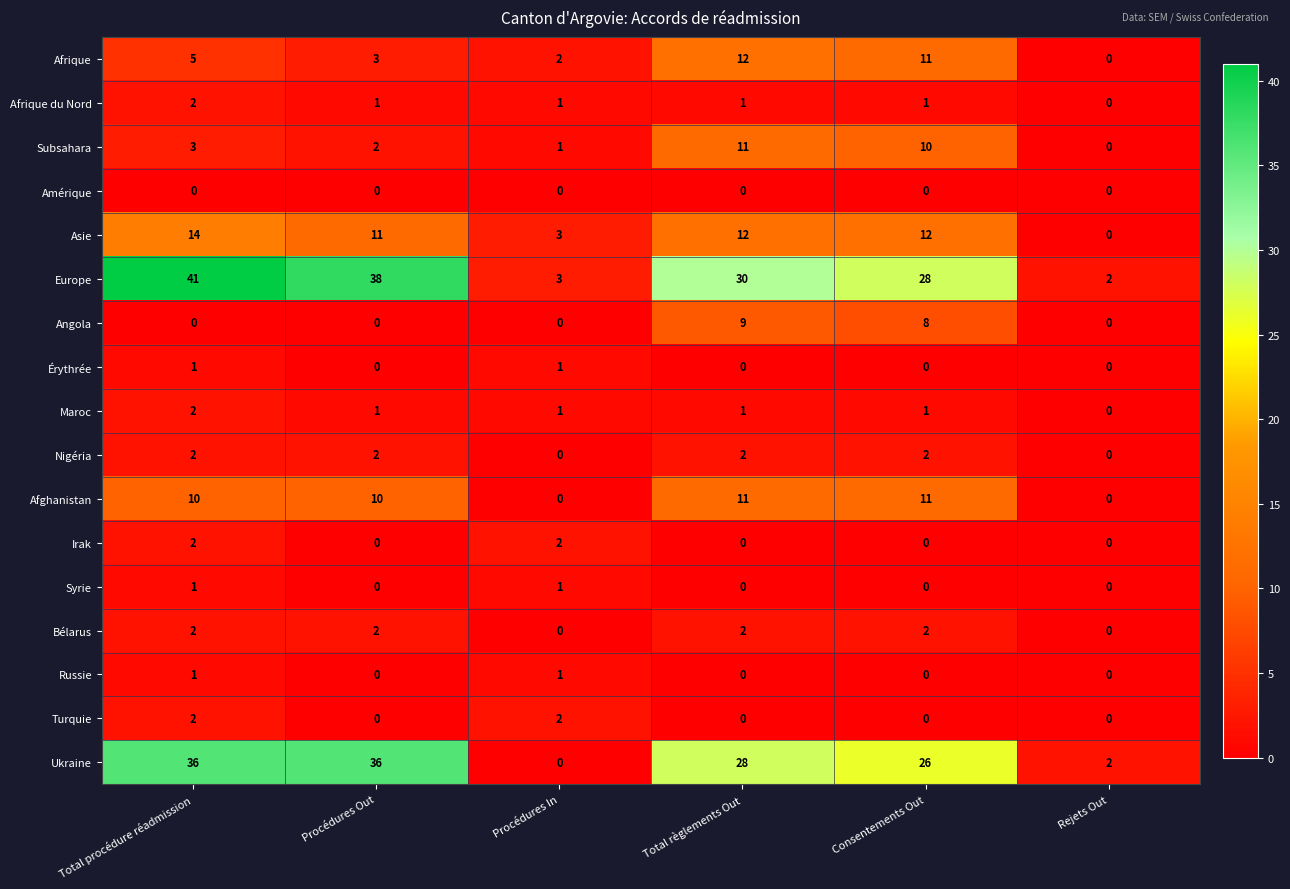

Which series has the largest range (max minus min)?

Europe